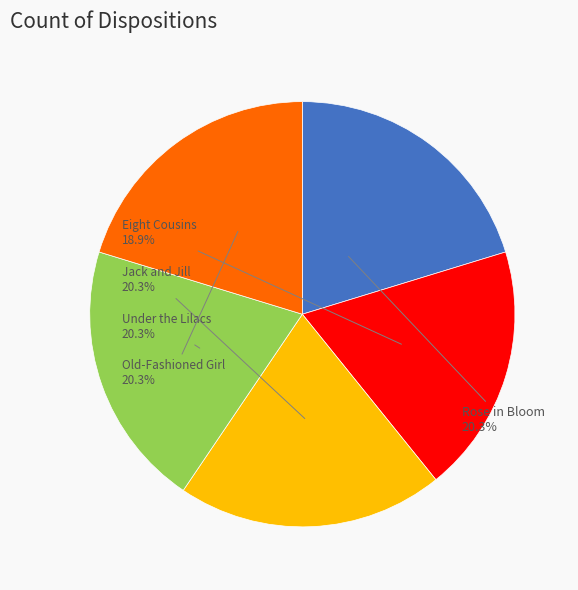

What is the ratio of the value at Eight Cousins to the value at Old-Fashioned Girl?

0.9